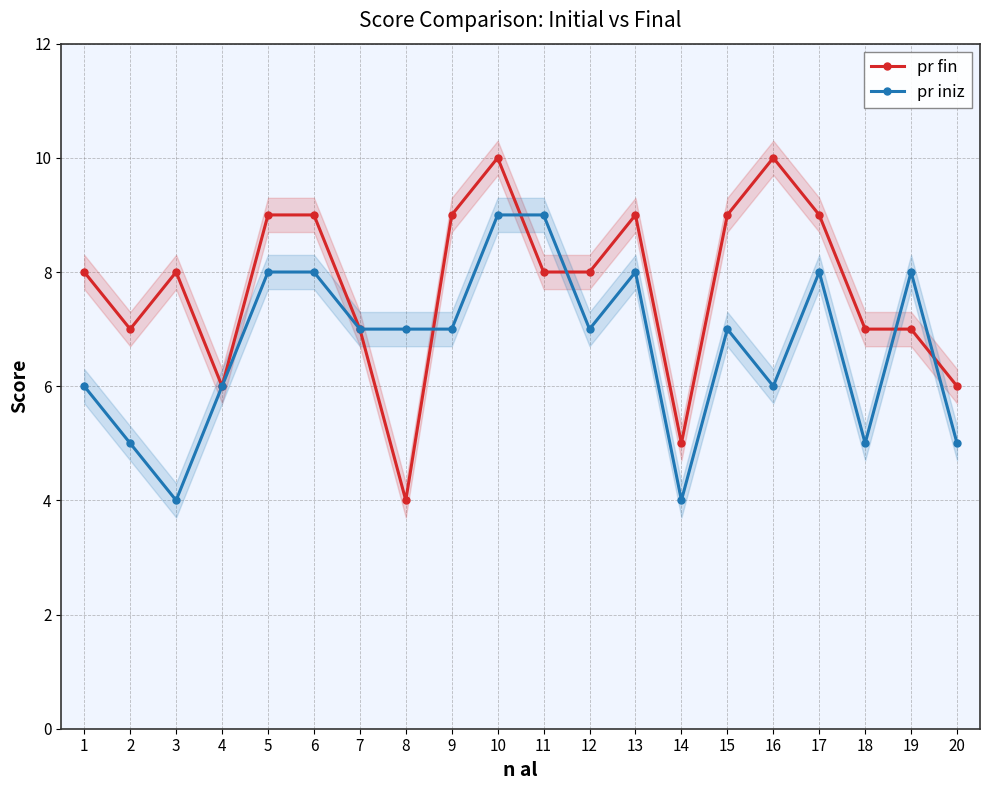

Between 18 and 14, which is larger?

18